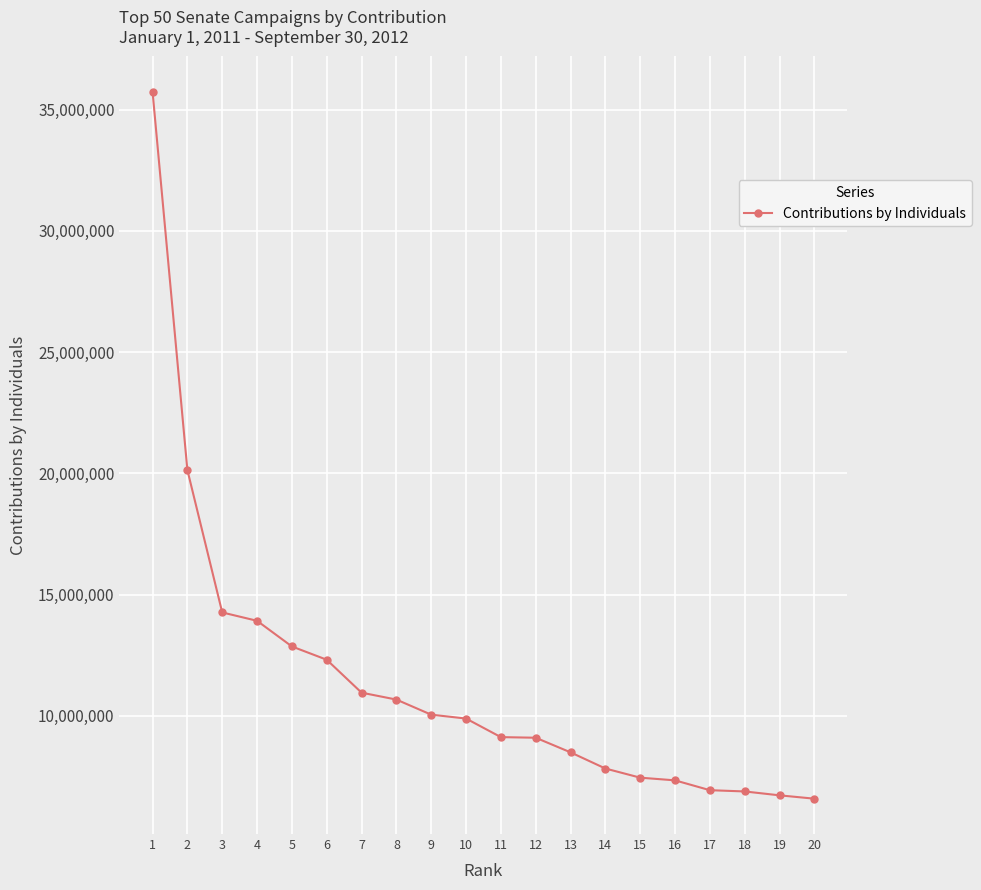

How many data points does each series have?

20